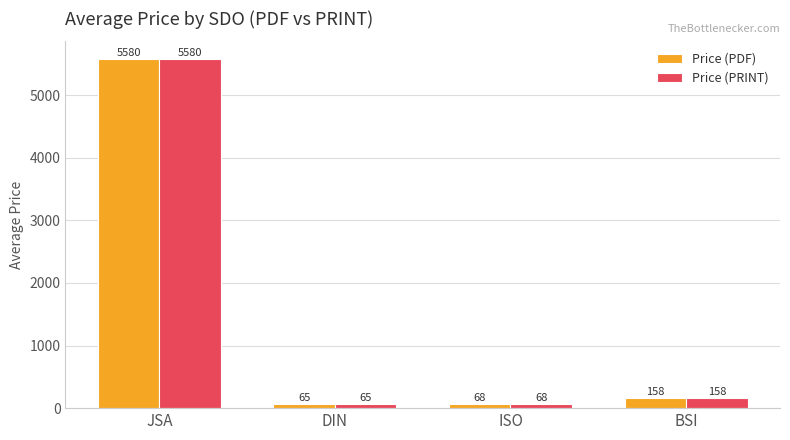

What is the value of the Price (PRINT) bar at the 4th from the left?

158.0